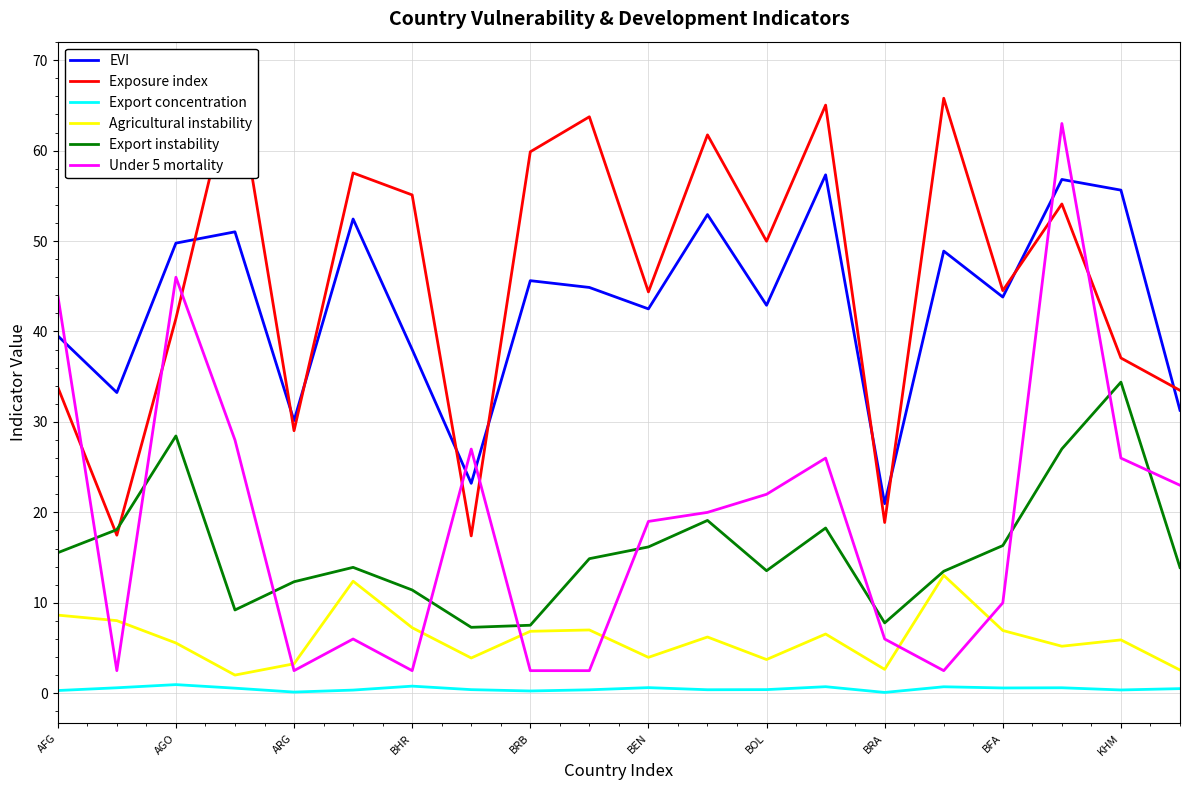

True or false: Under 5 mortality and Export concentration intersect in this chart.

False